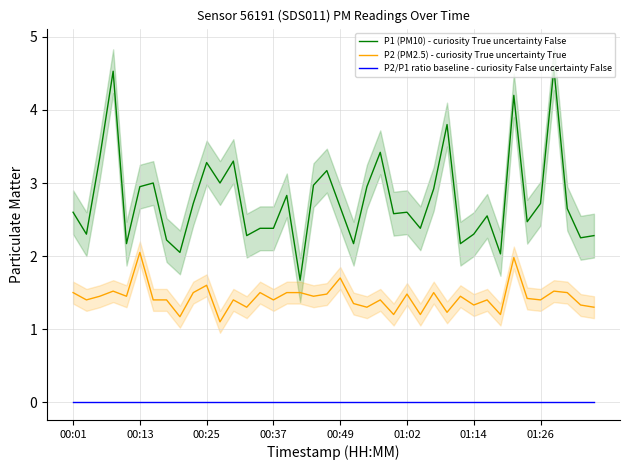

Which category has the highest value in the P2 (PM2.5) - curiosity True uncertainty True series?

00:13